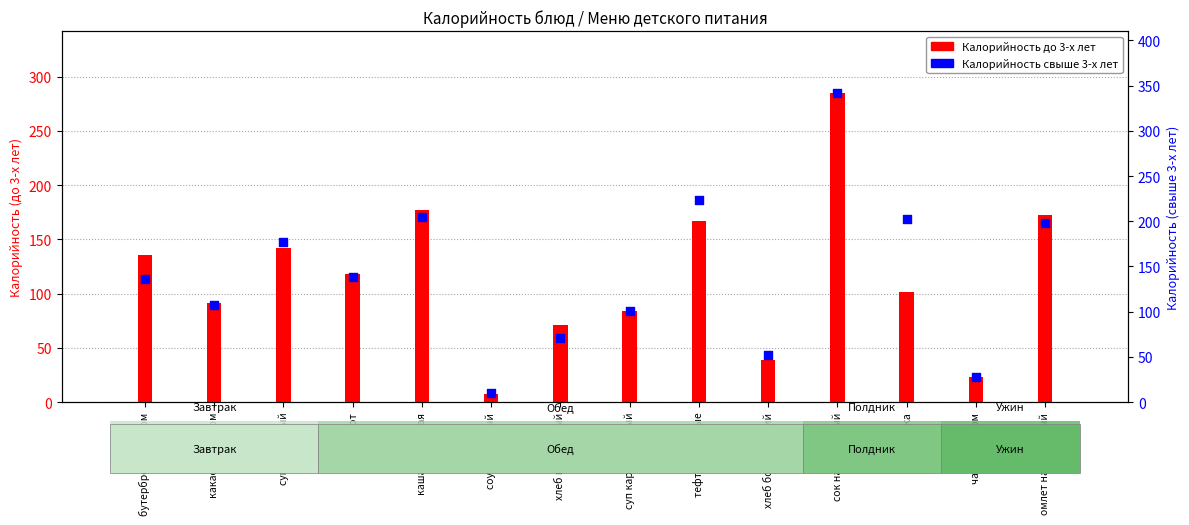

At how many categories does at least one series exceed 221?

2